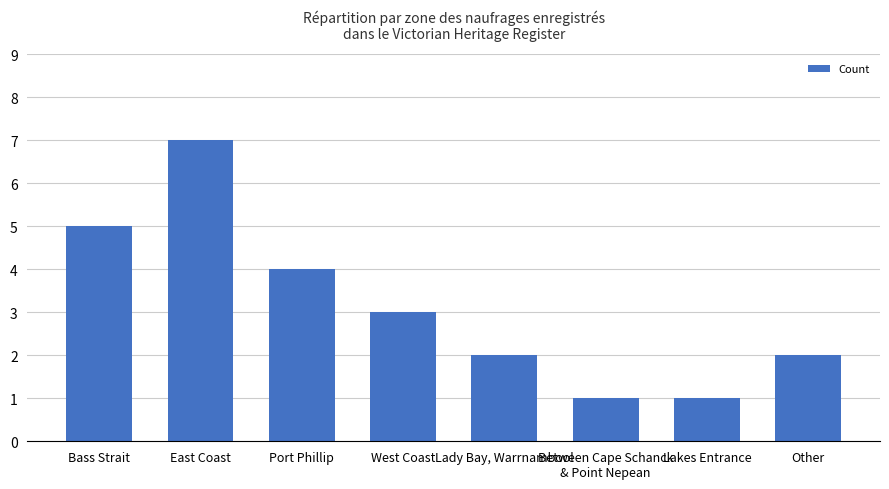

What position from the left is Other?

8